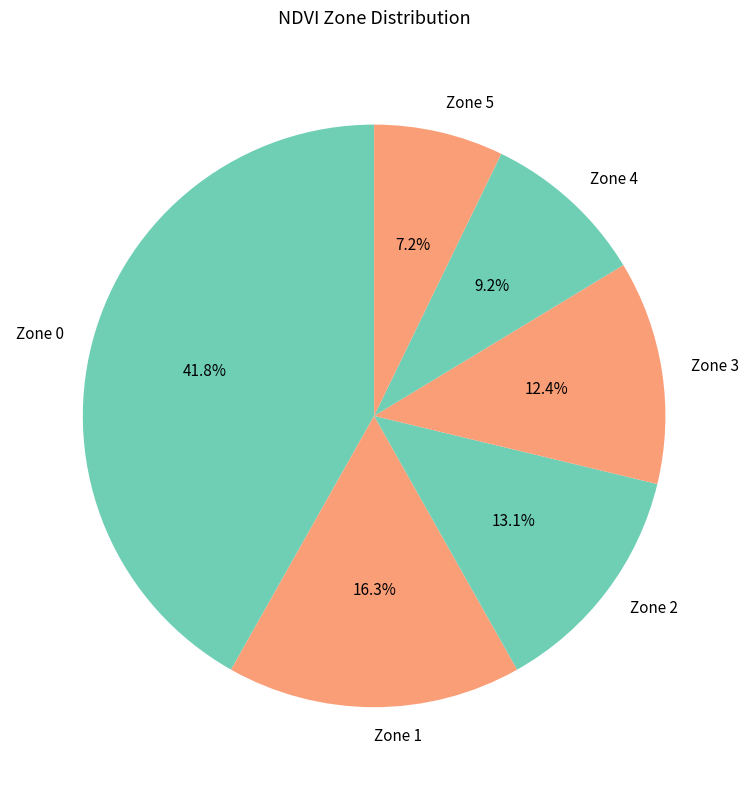

What percentage is the Zone 1 slice, to the nearest percent?

16%